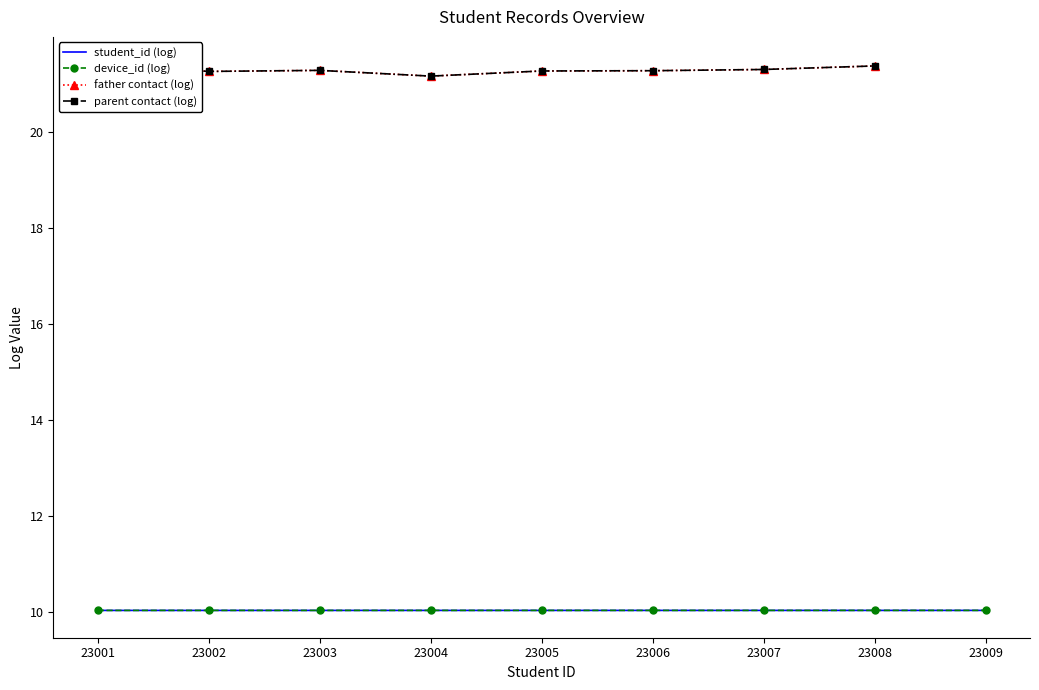

Is the value of student_id (log) at 23002 greater than the value of parent contact (log) at 23003?

No